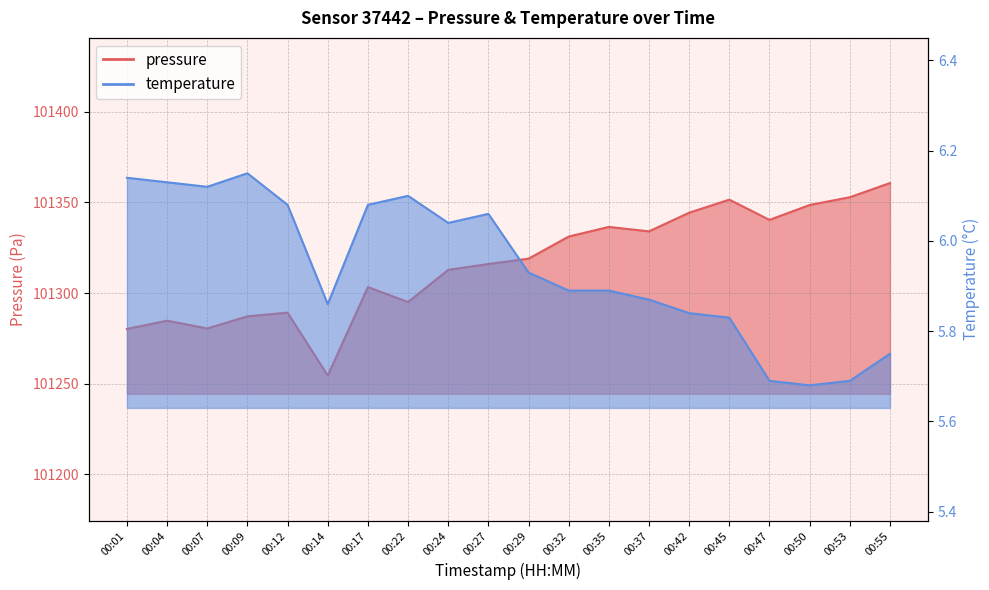

True or false: pressure and temperature cross at least once.

False